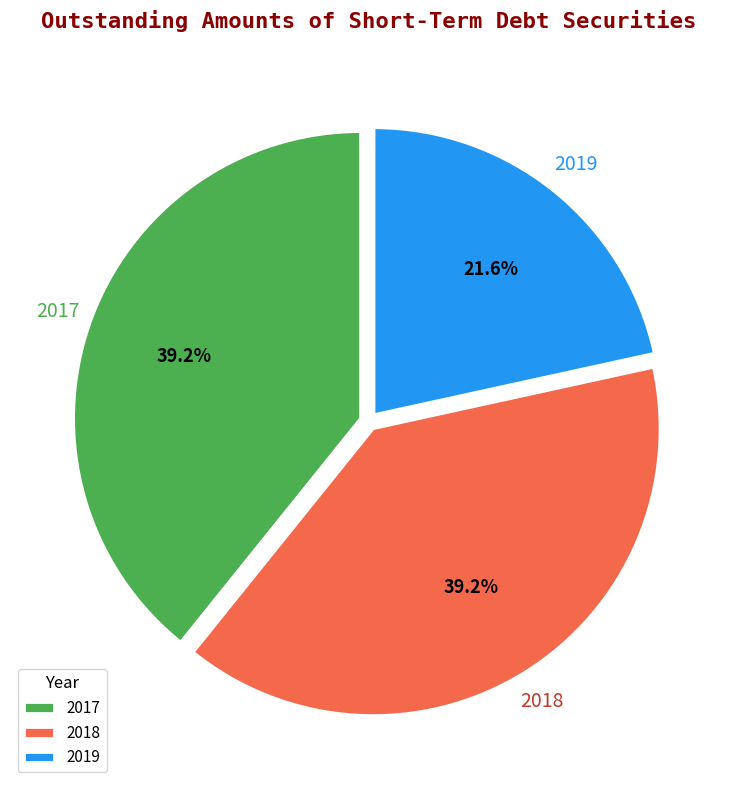

True or false: 2018 accounts for 48% of the total.

False